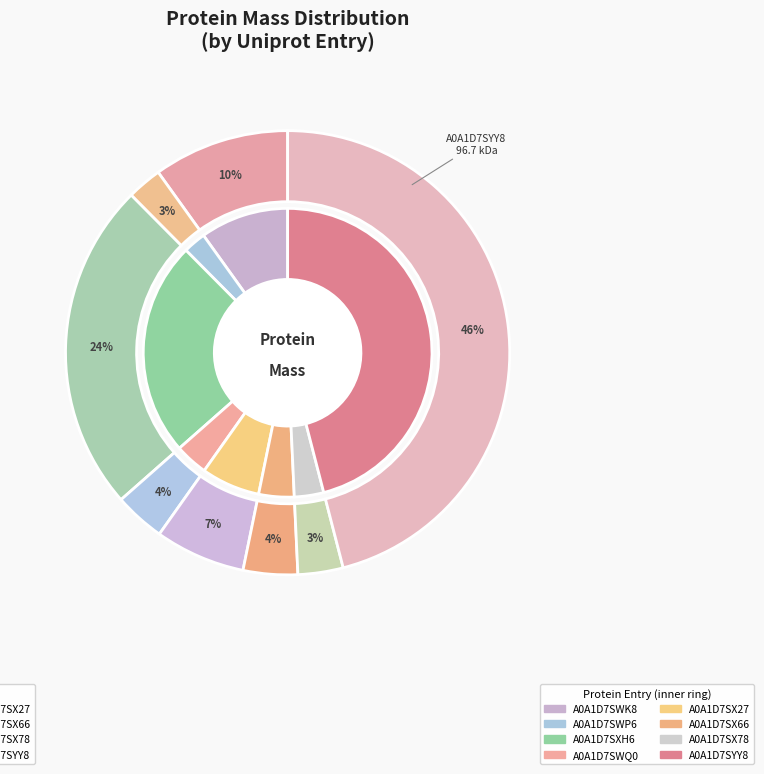

Is A0A1D7SX78 the majority of the pie?

No